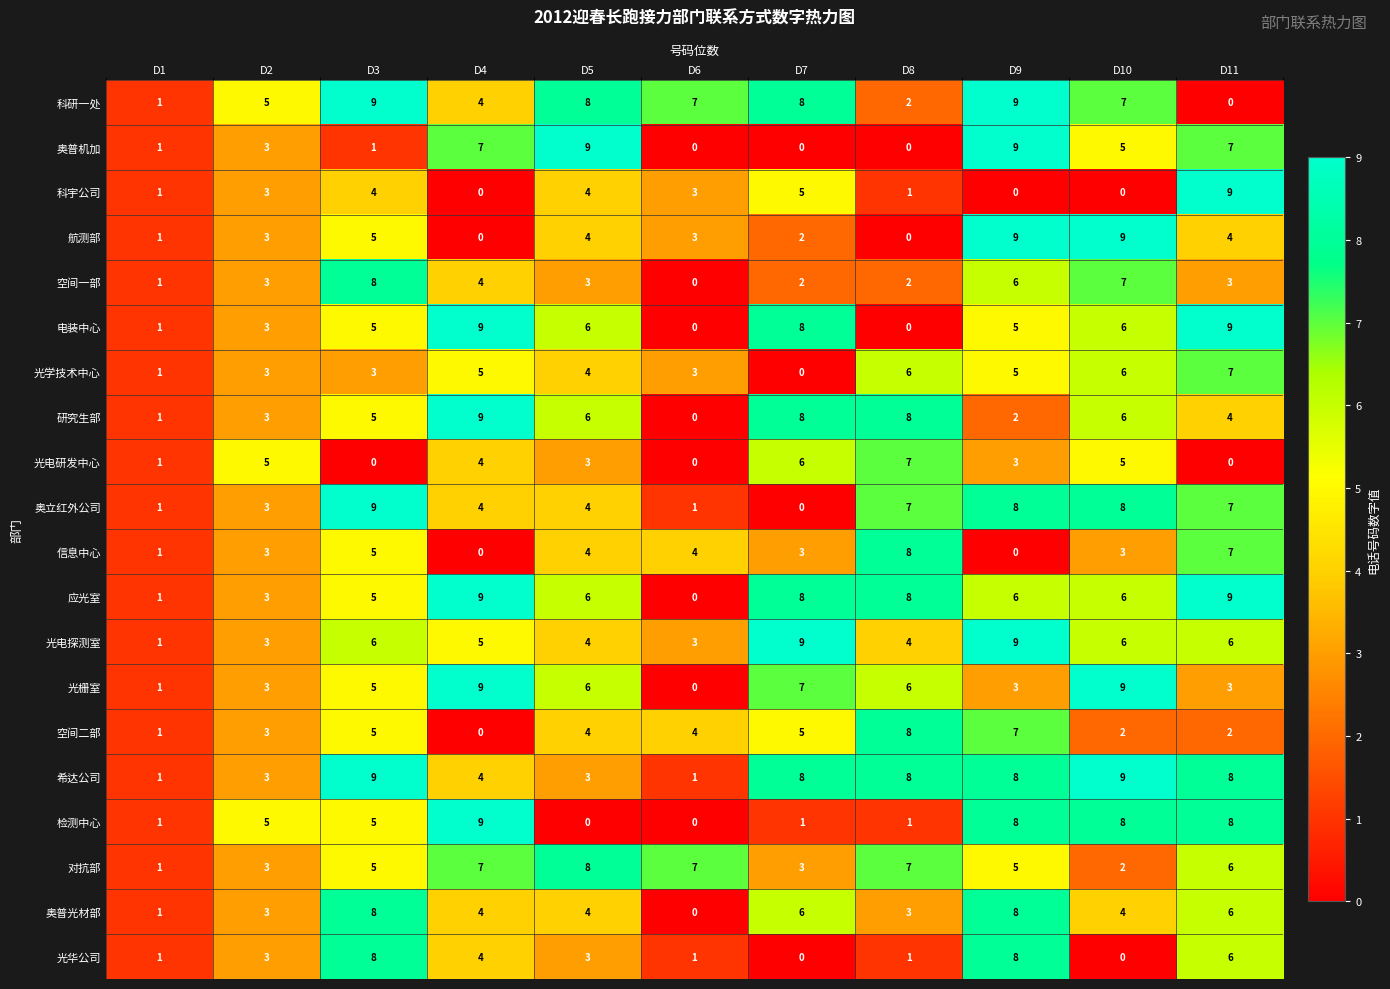

What is the difference between the second highest and second lowest values in the 科宇公司 series?

5